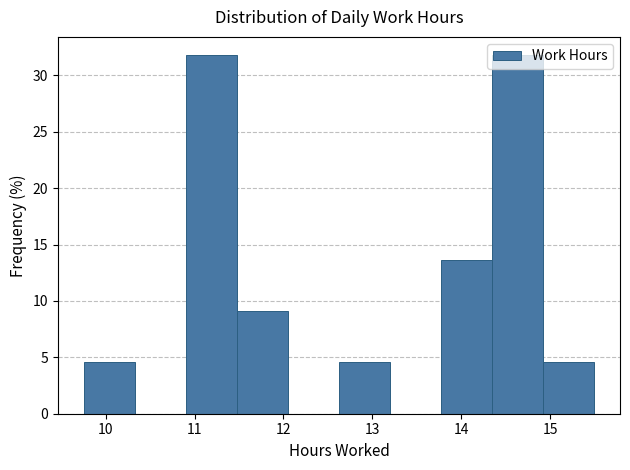

Reading left to right, transcribe this chart: for each bar, give the range it covers on the x-axis and its height. Neither the bar edges nor the heights are printed on the chart, so give them approximately, as read against the axes.

9.8 to 10.3: 4.5
10.3 to 10.9: 0
10.9 to 11.5: 32.0
11.5 to 12.1: 9.0
12.1 to 12.6: 0
12.6 to 13.2: 4.5
13.2 to 13.8: 0
13.8 to 14.4: 13.5
14.4 to 14.9: 32.0
14.9 to 15.5: 4.5